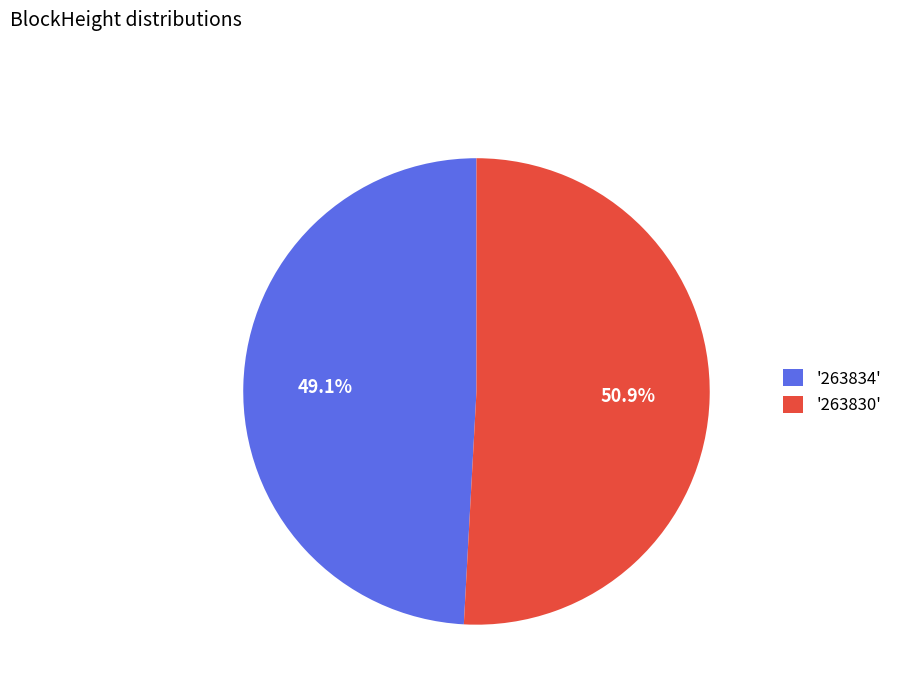

Combined, do '263830' and '263834' account for over 50%?

Yes